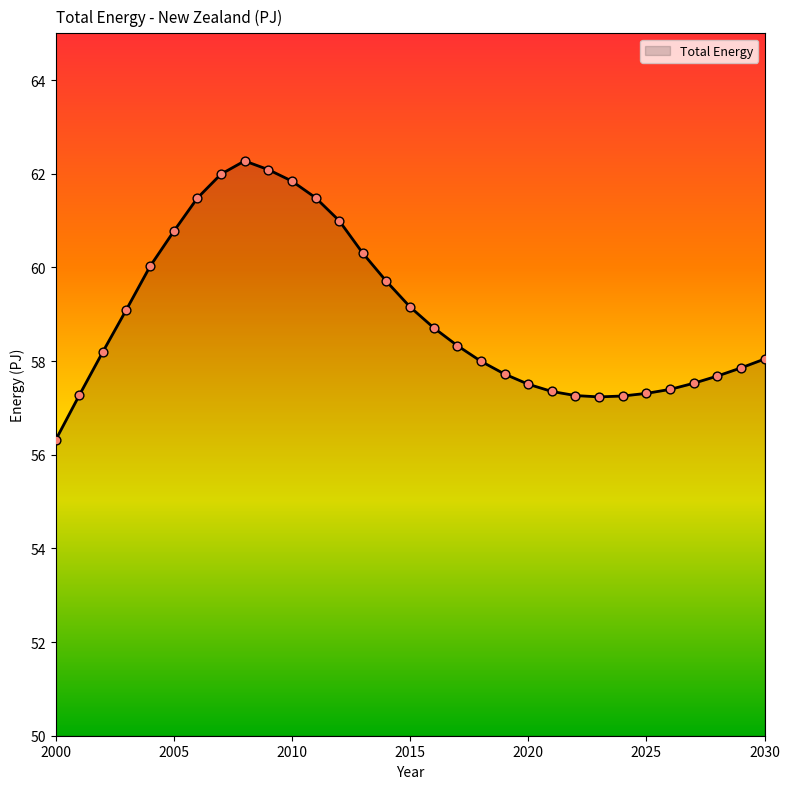

What is the greatest value displayed?

62.3